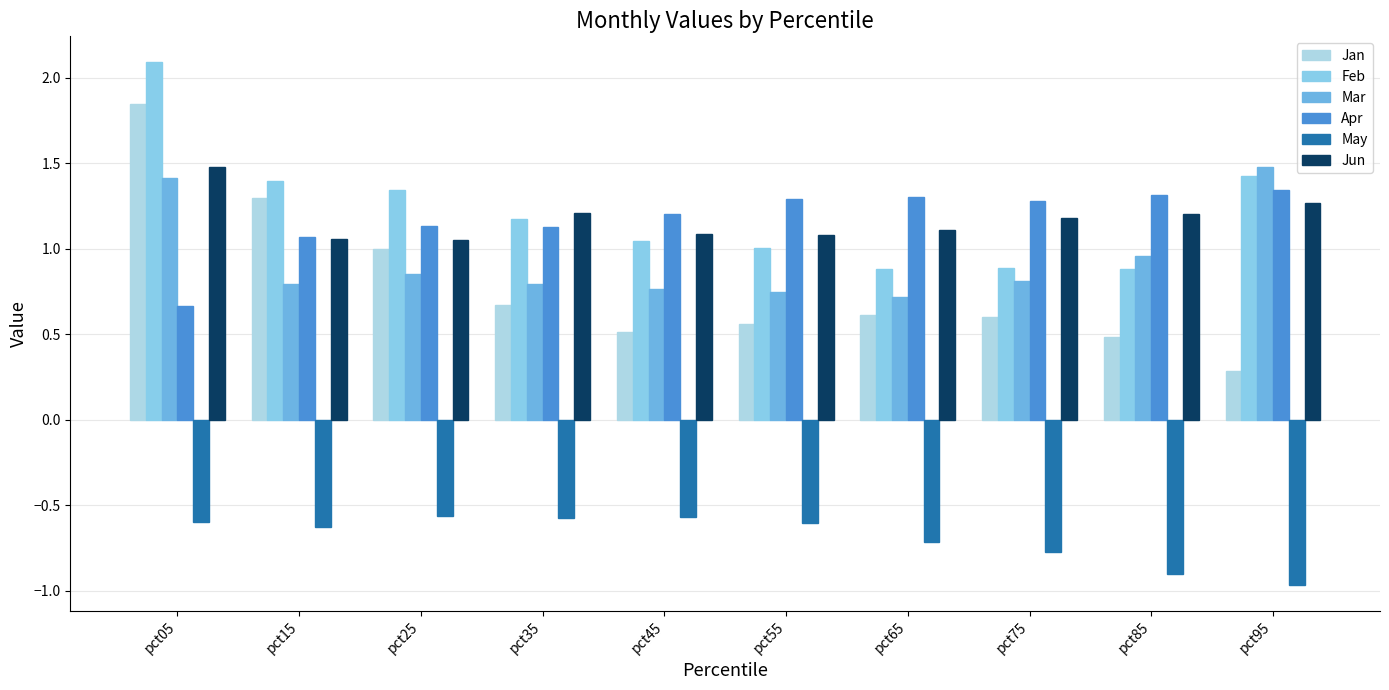

Reading left to right, list all the values displayed in this chart.

Jan: 1.8	1.3	1.0	0.7	0.5	0.6	0.6	0.6	0.5	0.3
Feb: 2.1	1.4	1.3	1.2	1.0	1.0	0.9	0.9	0.9	1.4
Mar: 1.4	0.8	0.9	0.8	0.8	0.7	0.7	0.8	1.0	1.5
Apr: 0.7	1.1	1.1	1.1	1.2	1.3	1.3	1.3	1.3	1.3
May: -0.6	-0.6	-0.6	-0.6	-0.6	-0.6	-0.7	-0.8	-0.9	-1.0
Jun: 1.5	1.1	1.1	1.2	1.1	1.1	1.1	1.2	1.2	1.3